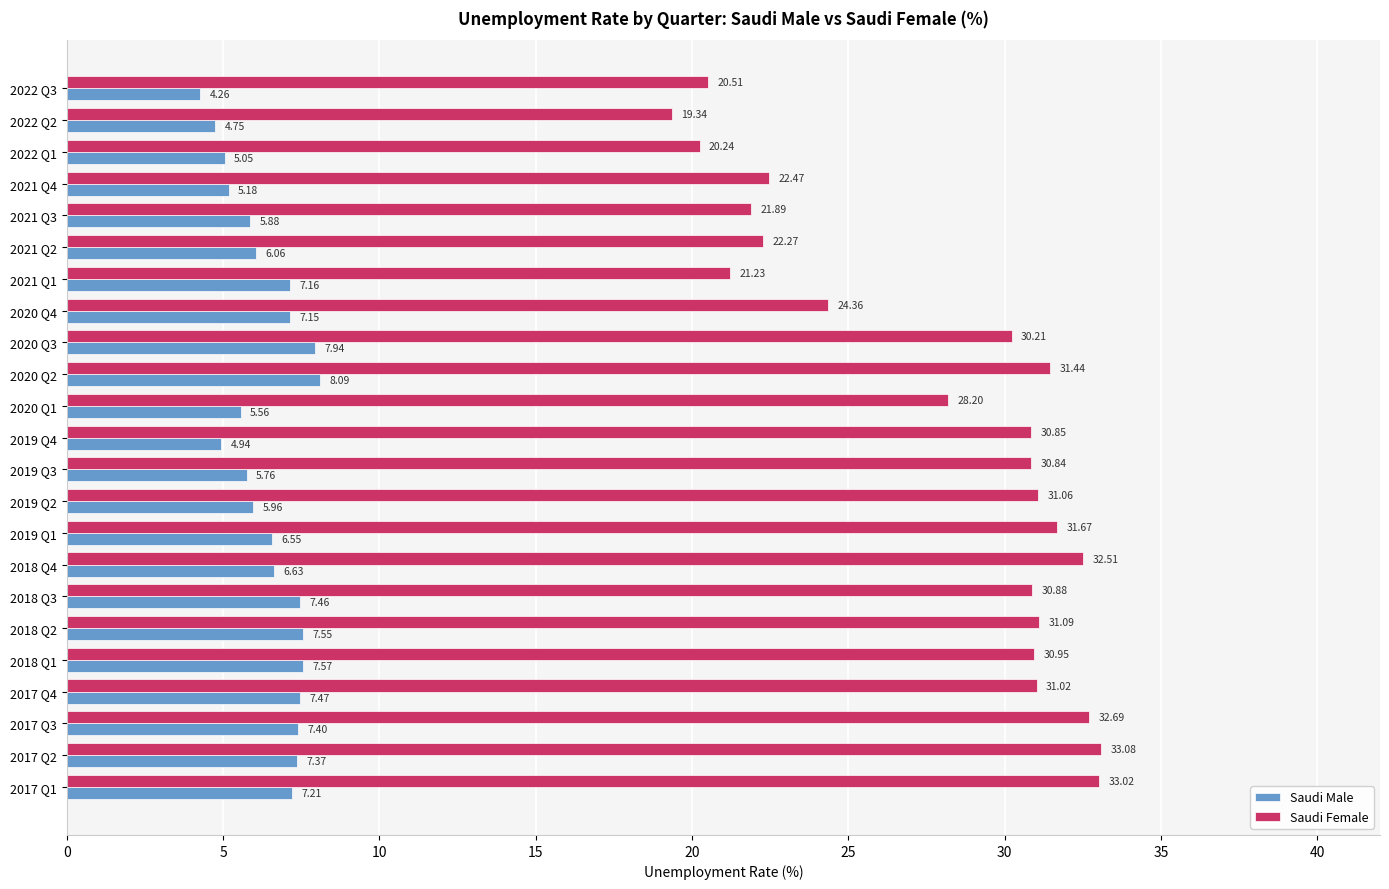

At how many categories does at least one series exceed 28?

15